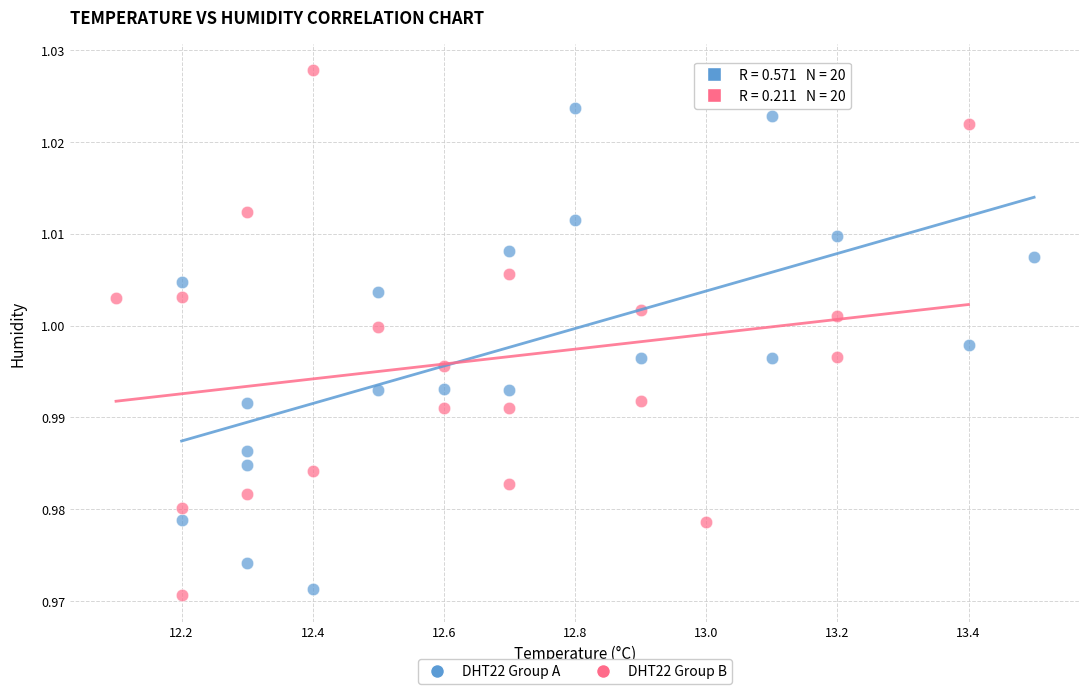

Which series reaches the maximum Y coordinate?

DHT22 Group B